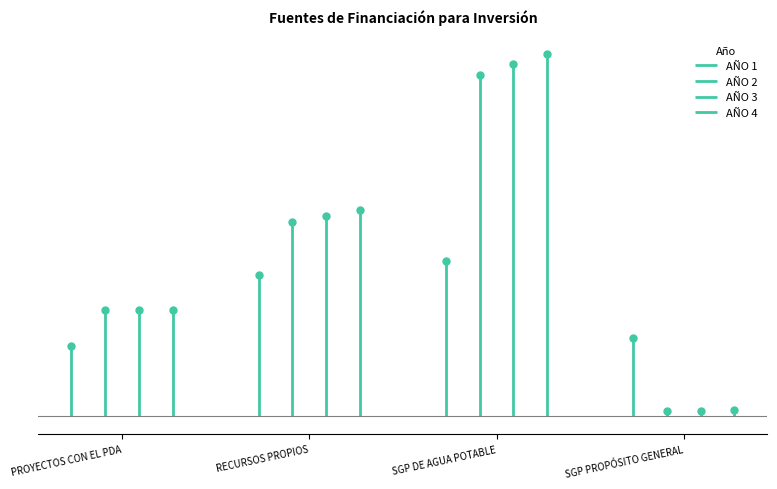

At which category does the chart reach its minimum across all series?

SGP PROPÓSITO GENERAL